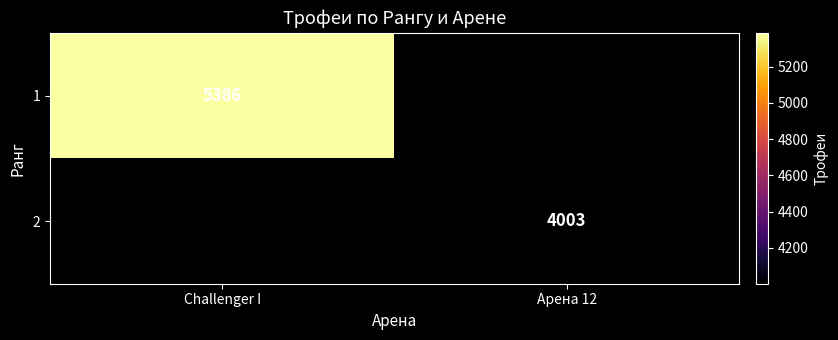

How many series are shown in this chart?

2